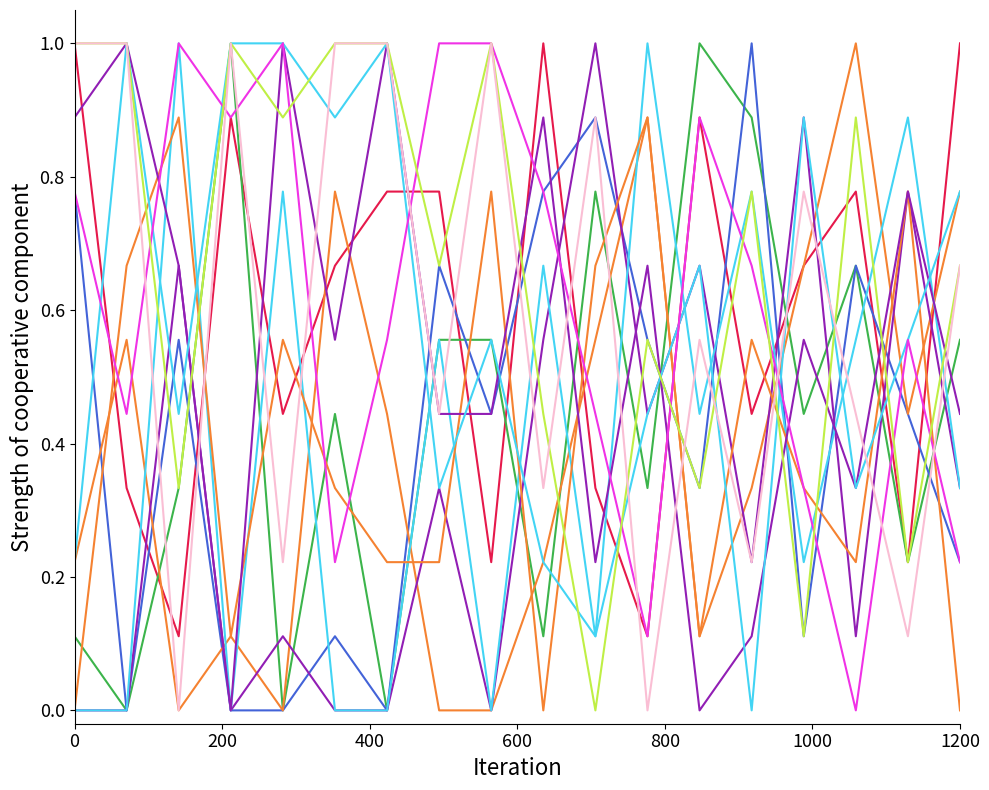

At which category is the sum across all series the highest?

15